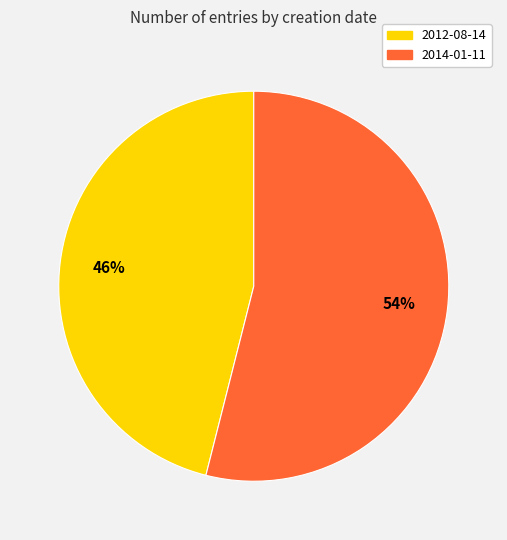

To the nearest percent, what is the difference between the 2012-08-14 and 2014-01-11 slice percentages?

8%